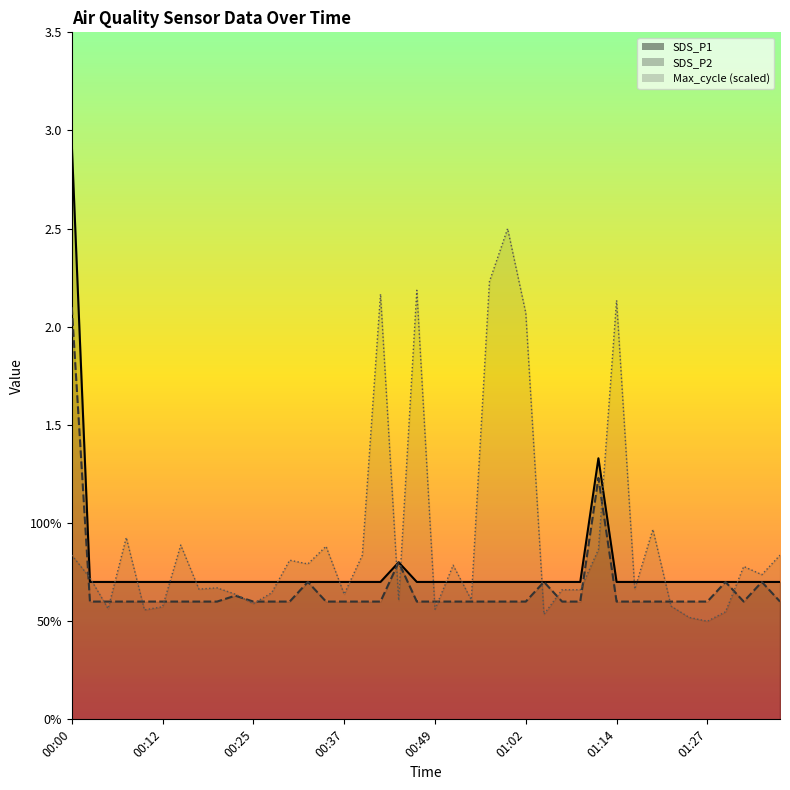

True or false: SDS_P2 has a value of 0.4 at 11.

False